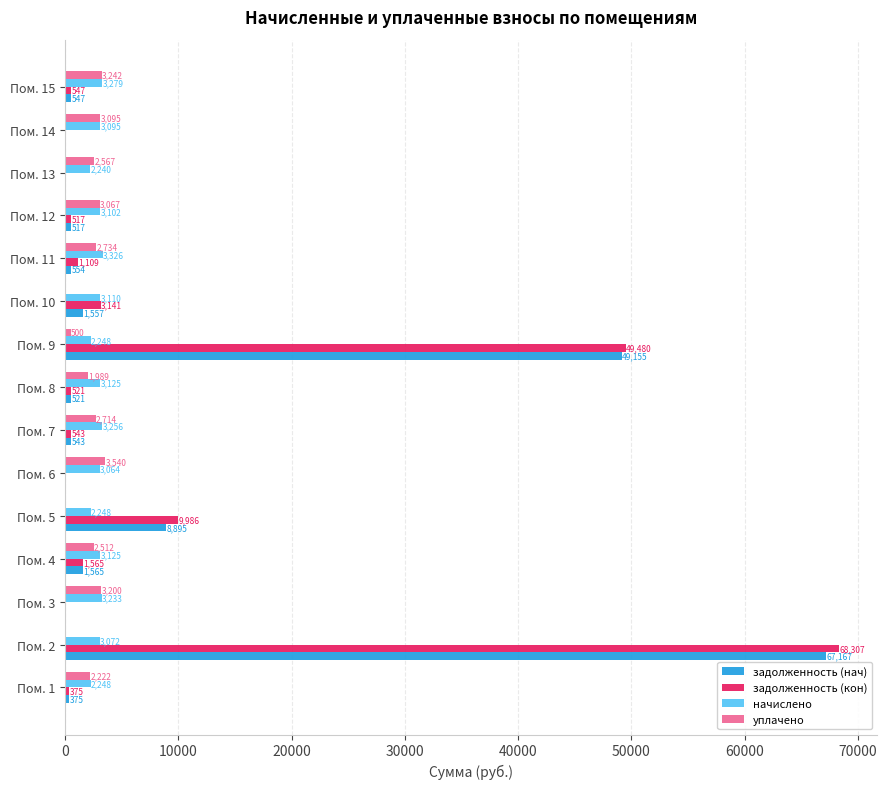

What value does the уплачено series have at Пом. 1?

2222.4